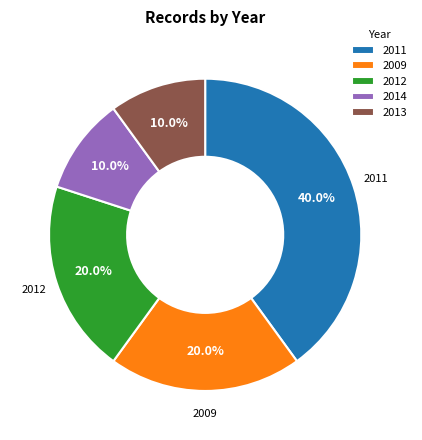

What is the largest slice in the pie chart?

2011